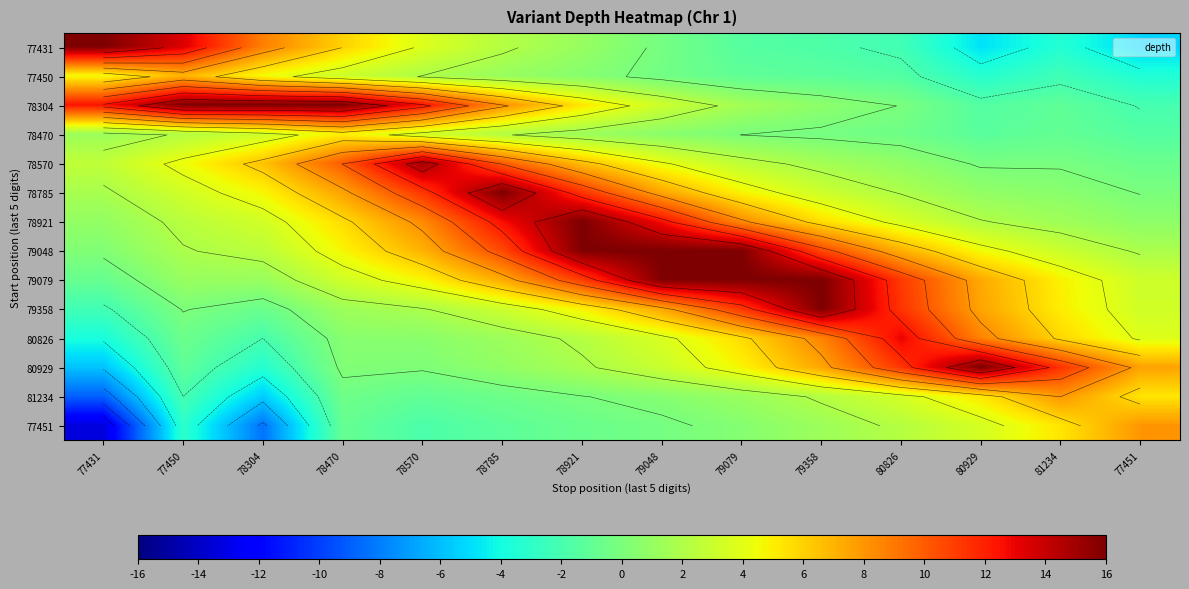

List the series in order of their peak value, lowest first.

78470, 77450, 81234, 77451, 80826, 78570, 77431, 78304, 78785, 78921, 79048, 79079, 79358, 80929